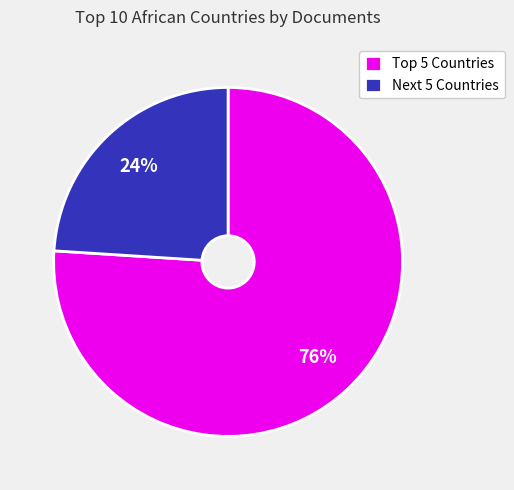

How many slices are in this pie chart?

2